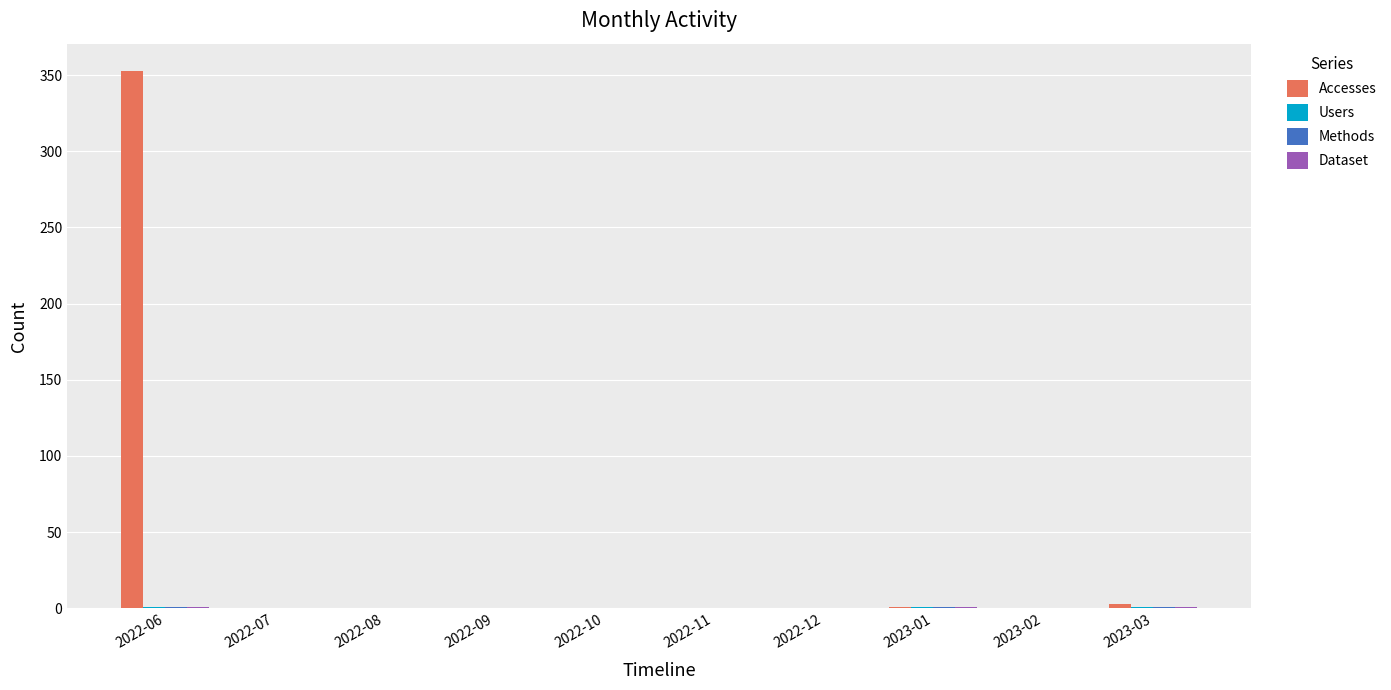

Count the number of categories in the chart.

10